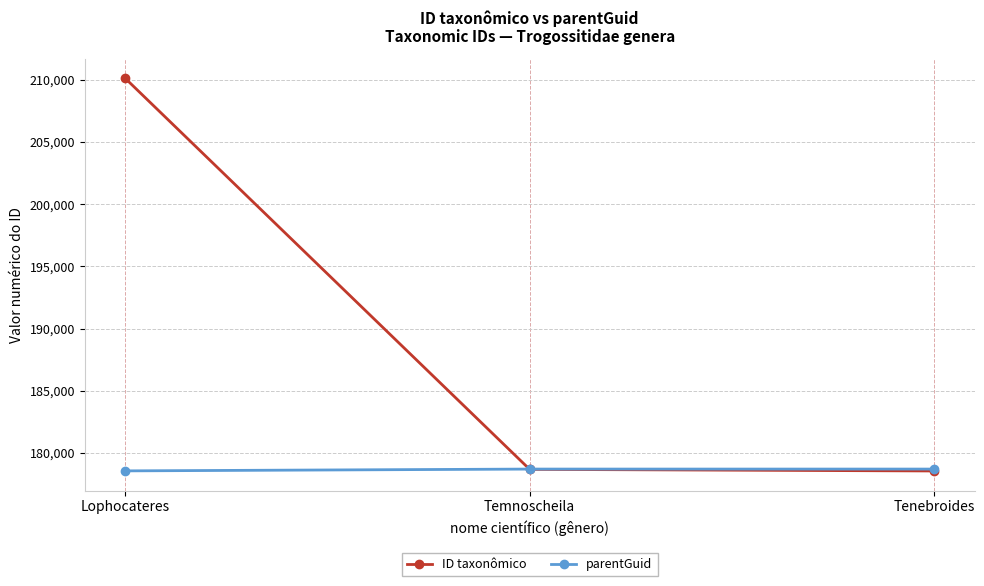

What is the sum of all ID taxonômico values?

567361